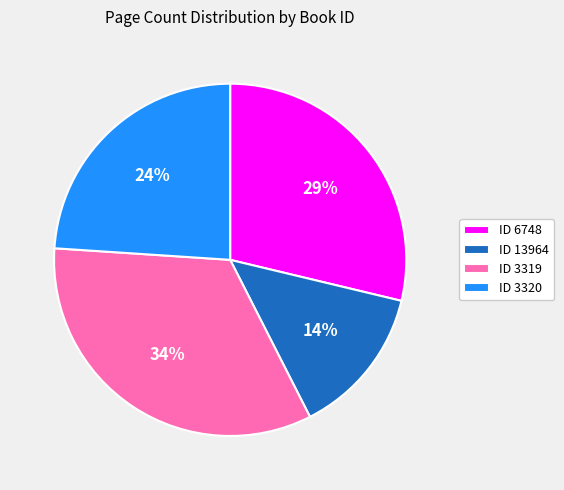

To the nearest percent, what is the difference between the largest and smallest slice percentages?

20%